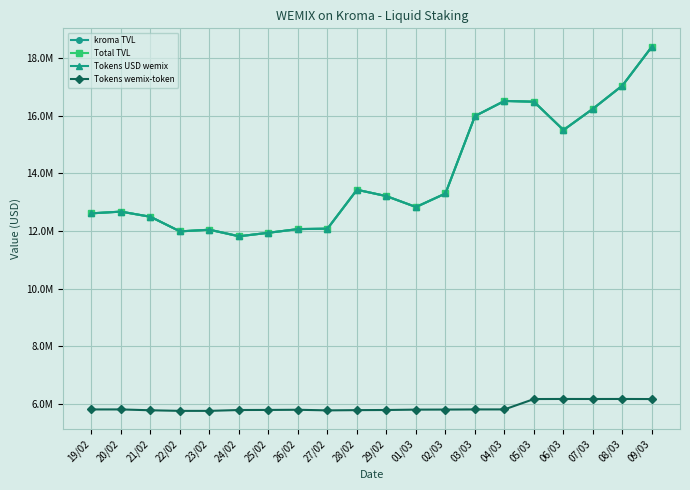

Reading right to left, what are all the values shown in this chart?

kroma TVL: 09/03=18396444.4	08/03=17045614.3	07/03=16239448.7	06/03=15501226.9	05/03=16482886.5	04/03=16510527.8	03/03=15985970.3	02/03=13301089.1	01/03=12831655.4	29/02=13209303.7	28/02=13430348.2	27/02=12080654.5	26/02=12066677.2	25/02=11938635.4	24/02=11817562.0	23/02=12044797.4	22/02=11987258.6	21/02=12493121.3	20/02=12672383.9	19/02=12612855.9
Total TVL: 09/03=18396444.4	08/03=17045614.3	07/03=16239448.7	06/03=15501226.9	05/03=16482886.5	04/03=16510527.8	03/03=15985970.3	02/03=13301089.1	01/03=12831655.4	29/02=13209303.7	28/02=13430348.2	27/02=12080654.5	26/02=12066677.2	25/02=11938635.4	24/02=11817562.0	23/02=12044797.4	22/02=11987258.6	21/02=12493121.3	20/02=12672383.9	19/02=12612855.9
Tokens USD wemix: 09/03=18396444.4	08/03=17045614.3	07/03=16239448.7	06/03=15501226.9	05/03=16482886.5	04/03=16510527.8	03/03=15985970.3	02/03=13301089.1	01/03=12831655.4	29/02=13209303.7	28/02=13430348.2	27/02=12080654.5	26/02=12066677.2	25/02=11938635.4	24/02=11817562.0	23/02=12044797.4	22/02=11987258.6	21/02=12493121.3	20/02=12672383.9	19/02=12612855.9
Tokens wemix-token: 09/03=6173303.5	08/03=6175947.2	07/03=6174695.3	06/03=6175787.6	05/03=6173365.7	04/03=5813566.1	03/03=5813080.1	02/03=5808335.9	01/03=5806178.9	29/02=5793554.3	28/02=5788943.2	27/02=5780217.5	26/02=5801287.1	25/02=5795454.1	24/02=5792922.5	23/02=5763061.0	22/02=5763105.1	21/02=5783852.5	20/02=5813020.1	19/02=5812376.0